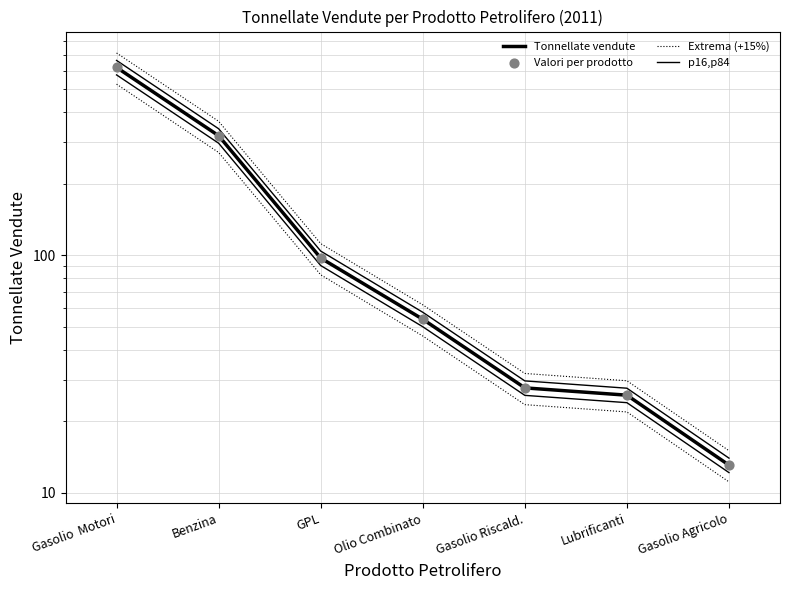

What is the total value across all series at Lubrificanti?

108.8